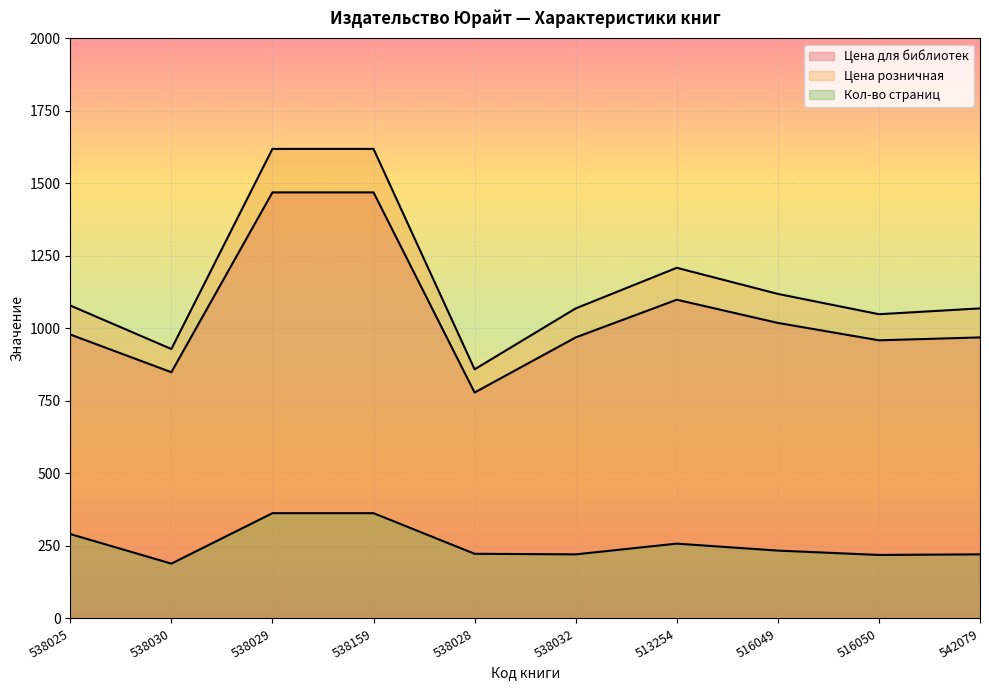

Where does the Цена розничная series first go above 1079?

538029